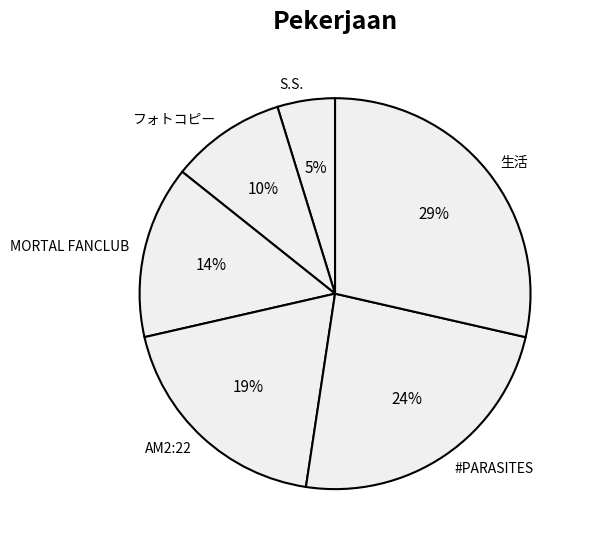

How many slices are in this pie chart?

6